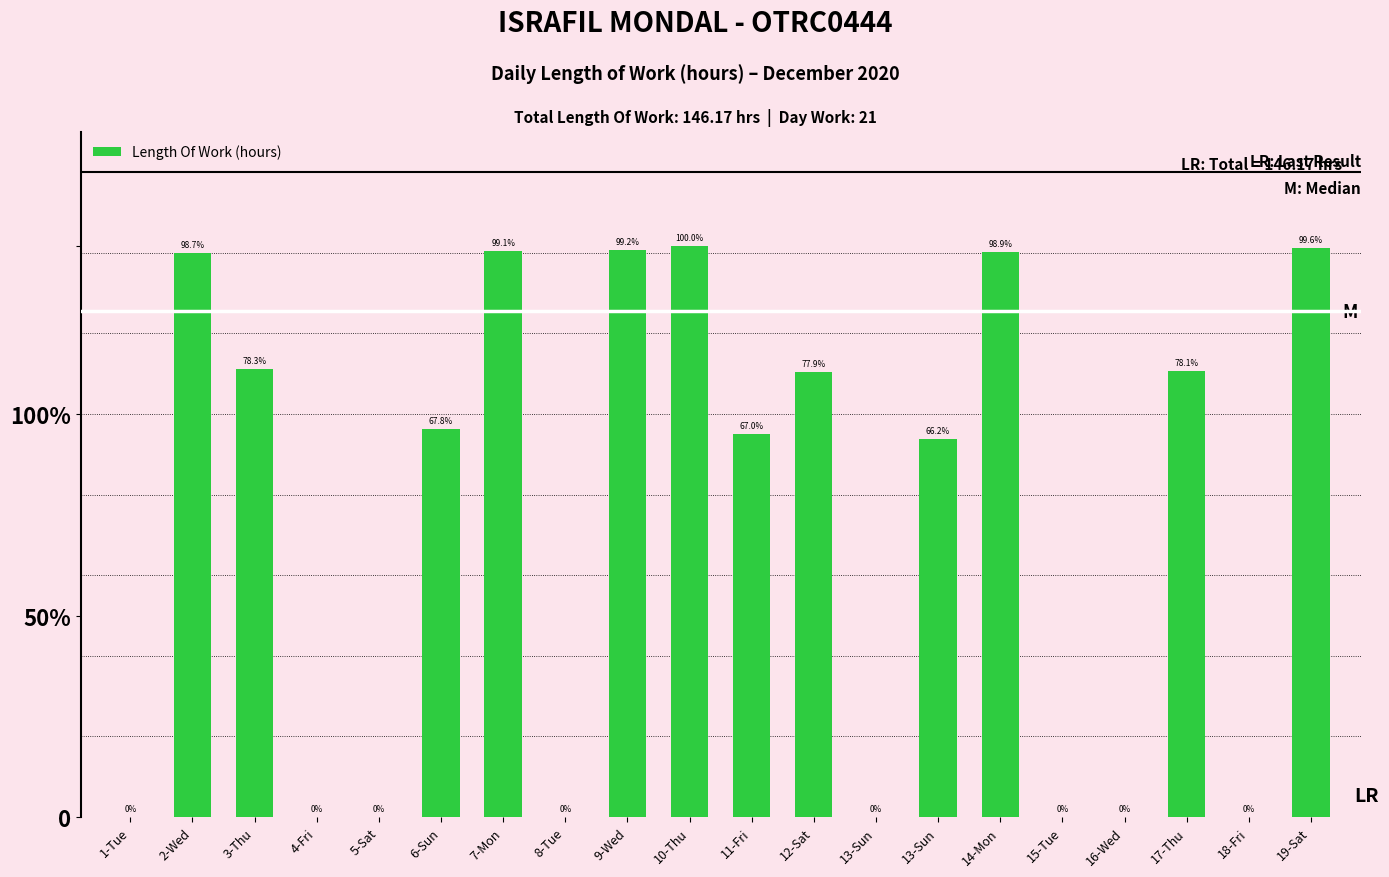

What is the difference between the second highest and minimum values?

14.1